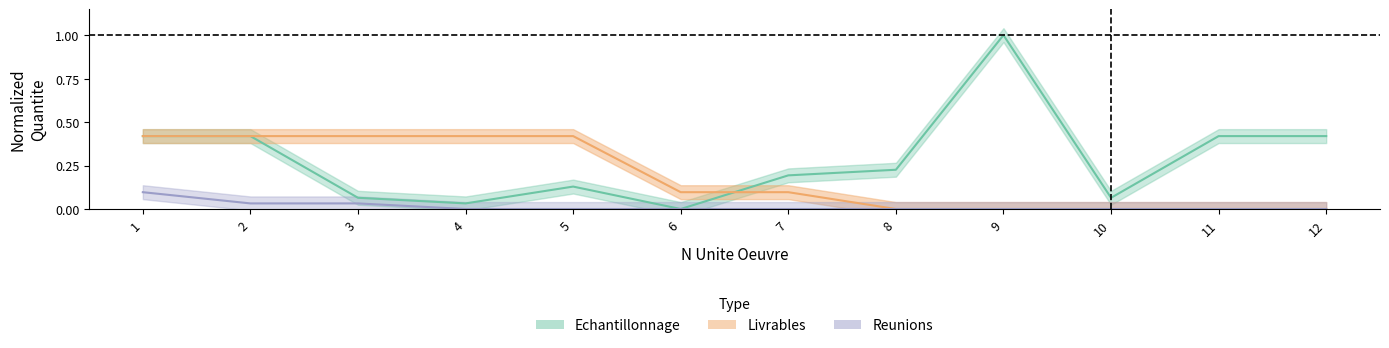

True or false: Livrables has a value of 0.6 at 2.

False